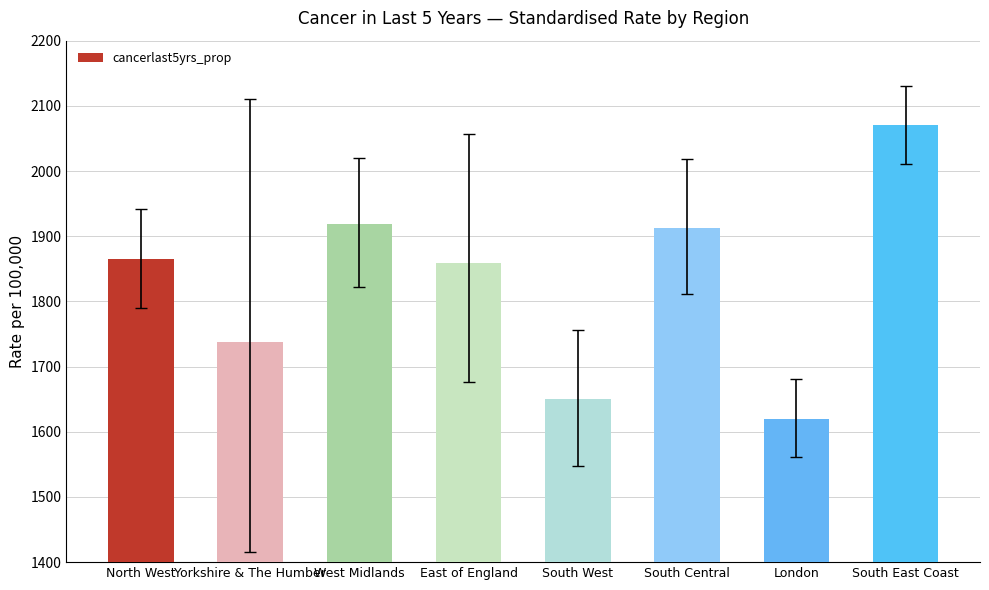

What is the change in value from South West to South East Coast?

+420.4